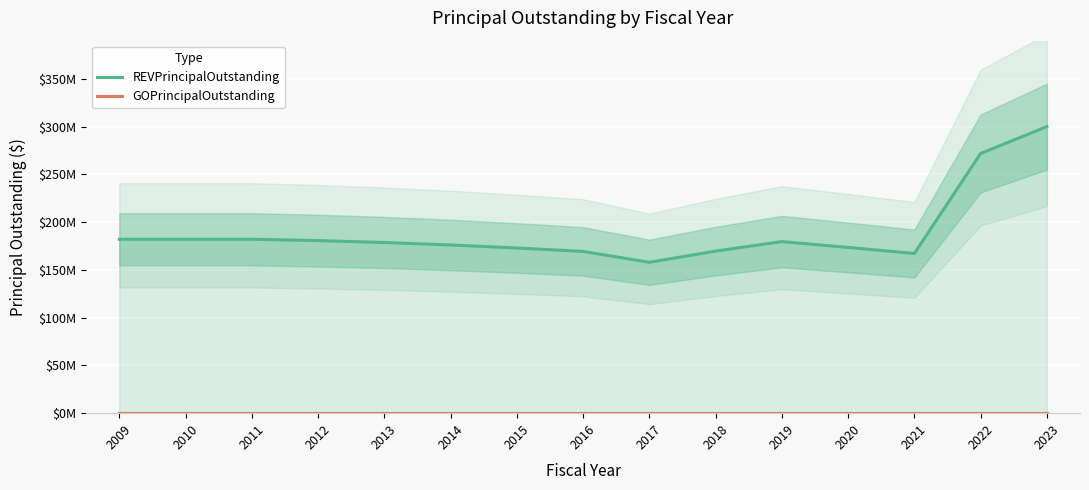

Which category has the highest value in the REVPrincipalOutstanding series?

2023